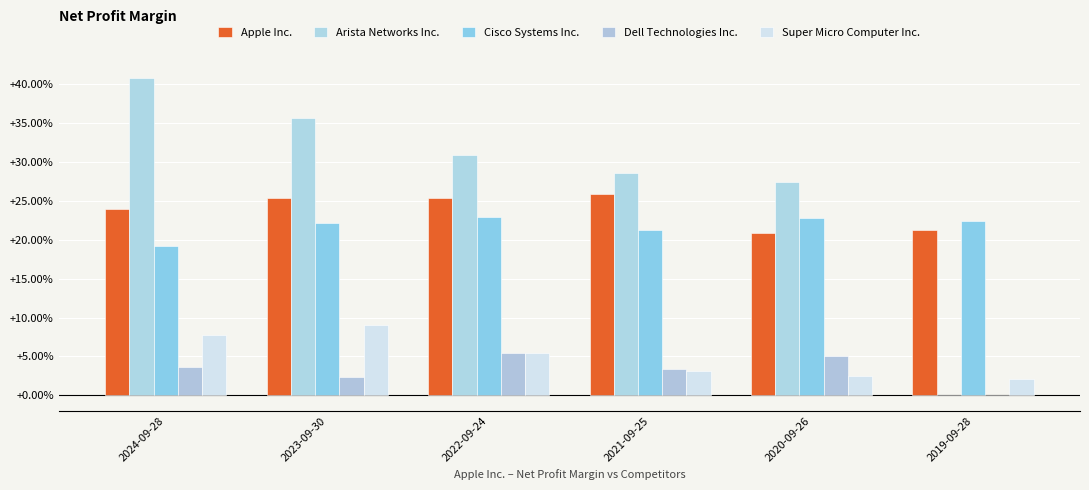

At how many categories does at least one series exceed 0?

6